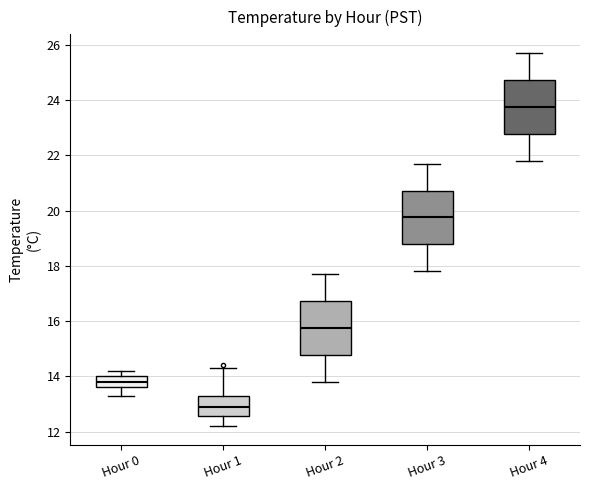

Which box's median line is the highest?

Hour 4